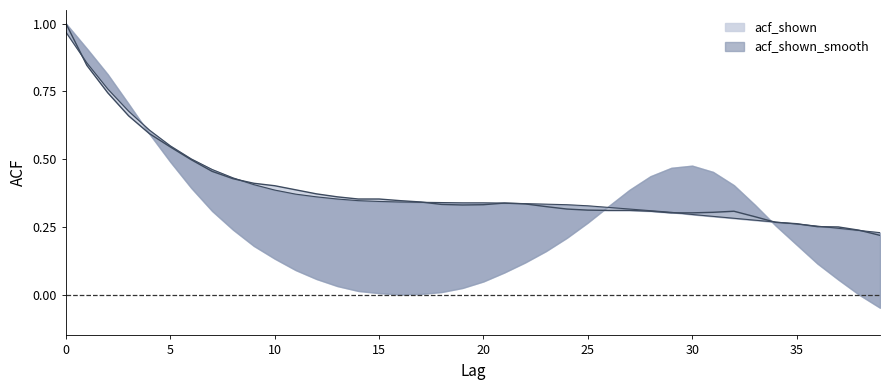

What is the value of the acf_shown point at the 39th from the left?

0.2